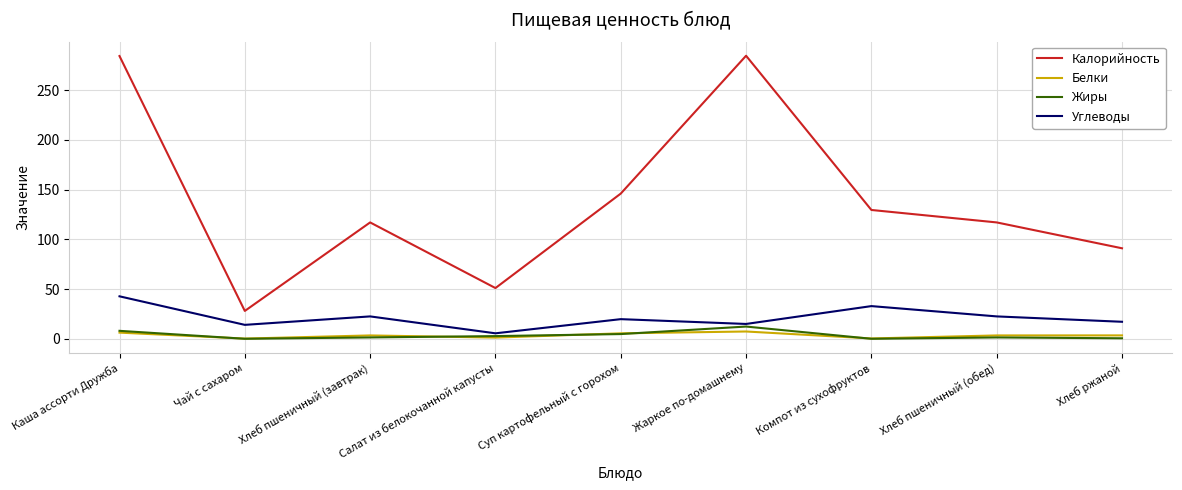

What is the difference between the Белки values at Каша ассорти Дружба and Суп картофельный с горохом?

0.7